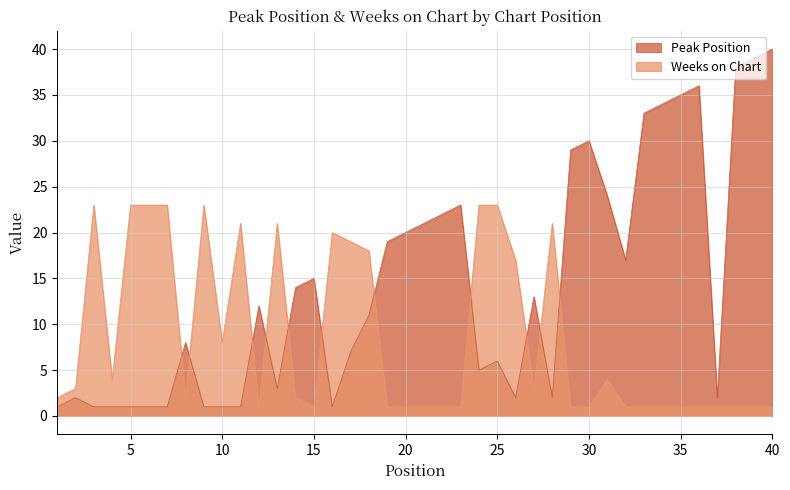

What is the value of the Peak Position point at the 14th from the left?

14